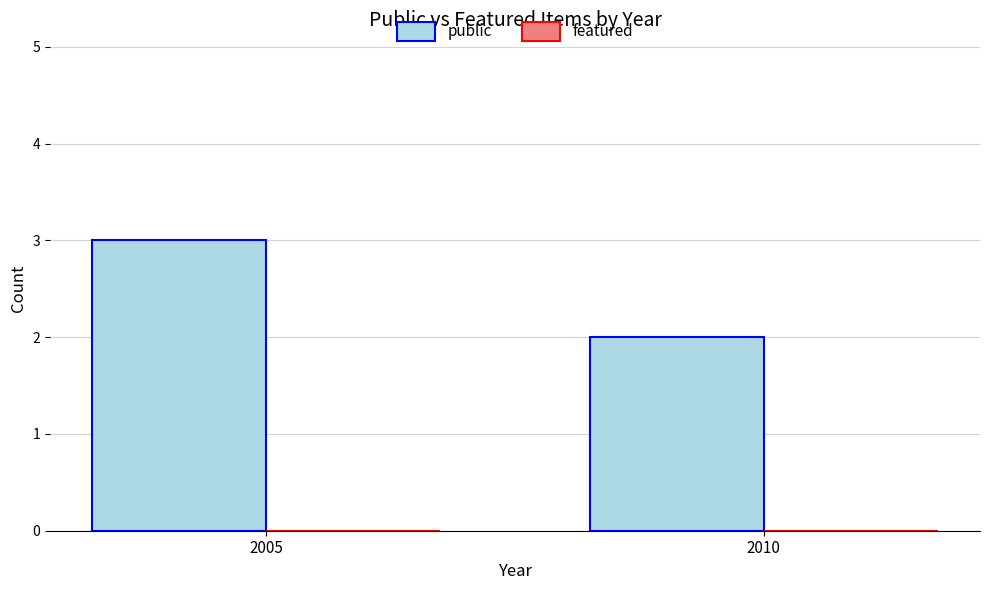

What is the greatest value displayed?

3